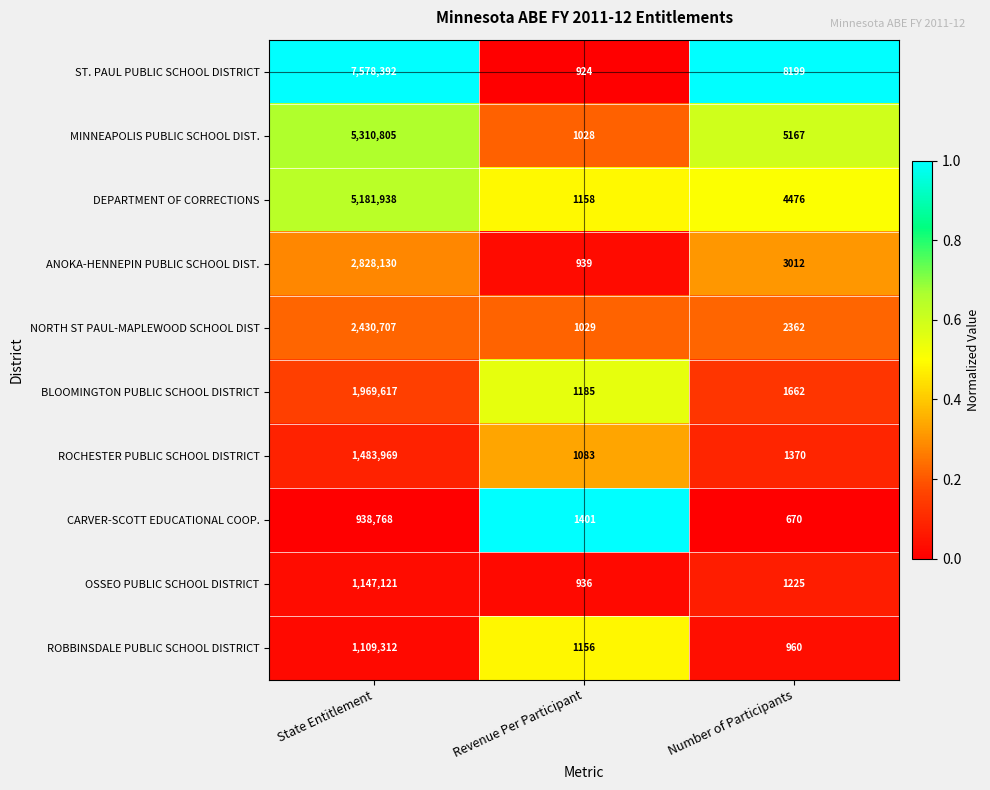

True or false: OSSEO PUBLIC SCHOOL DISTRICT has a value of 1147121 at State Entitlement.

True